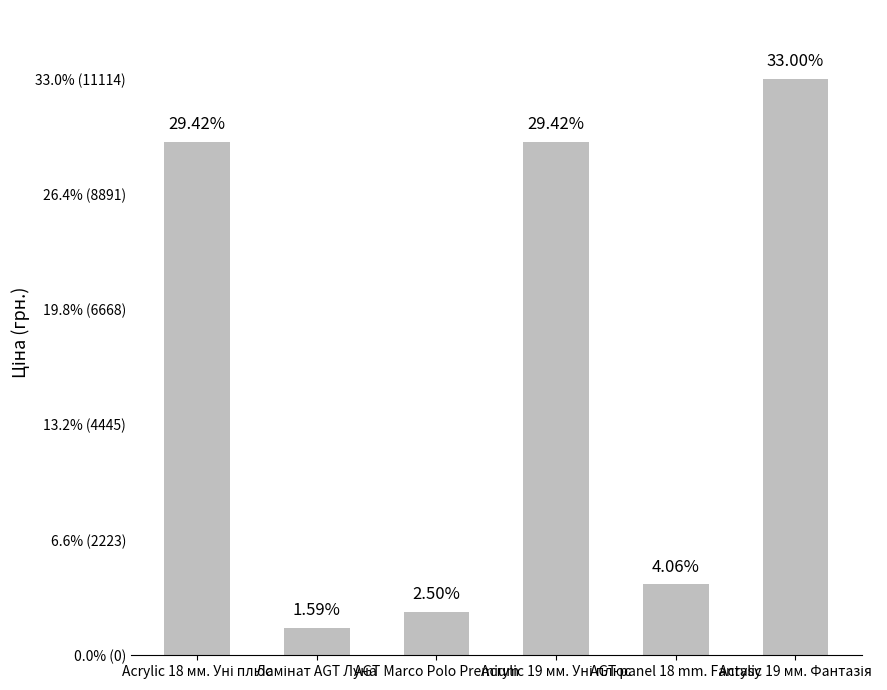

What is the ratio of the value at Acrylic 18 мм. Уні плюс to the value at Acrylic 19 мм. Фантазія?

0.9